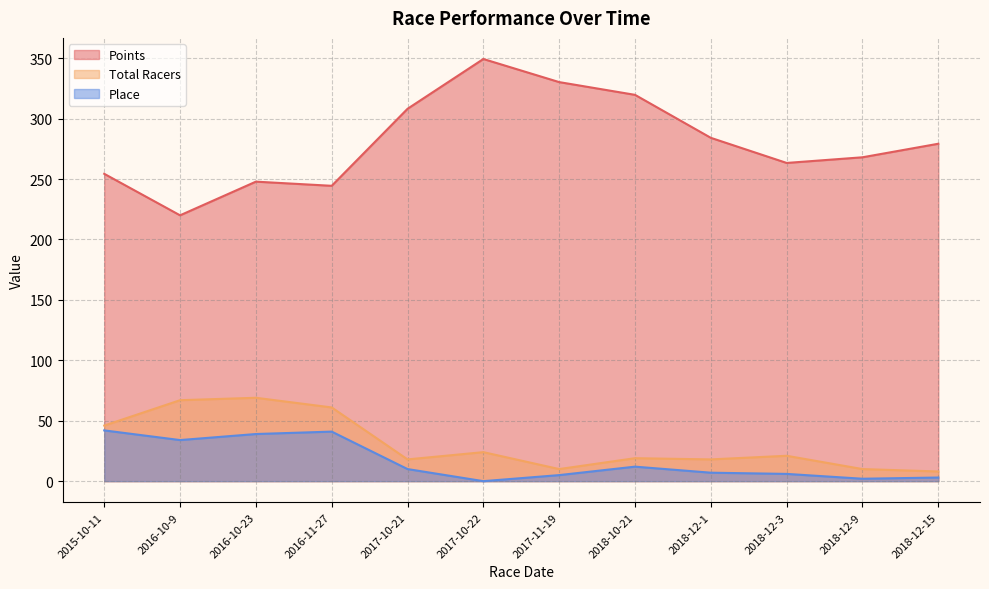

What is the difference between the highest and lowest values at 2018-12-3?

257.3